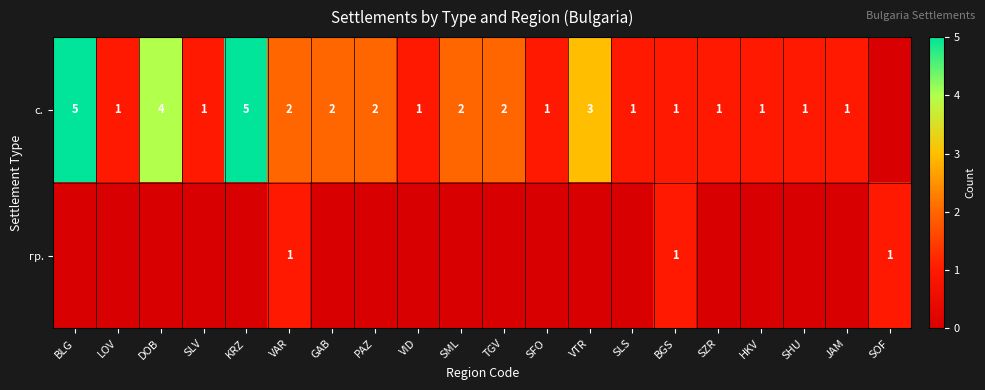

The с. series shows 3 at TGV. True or false?

False